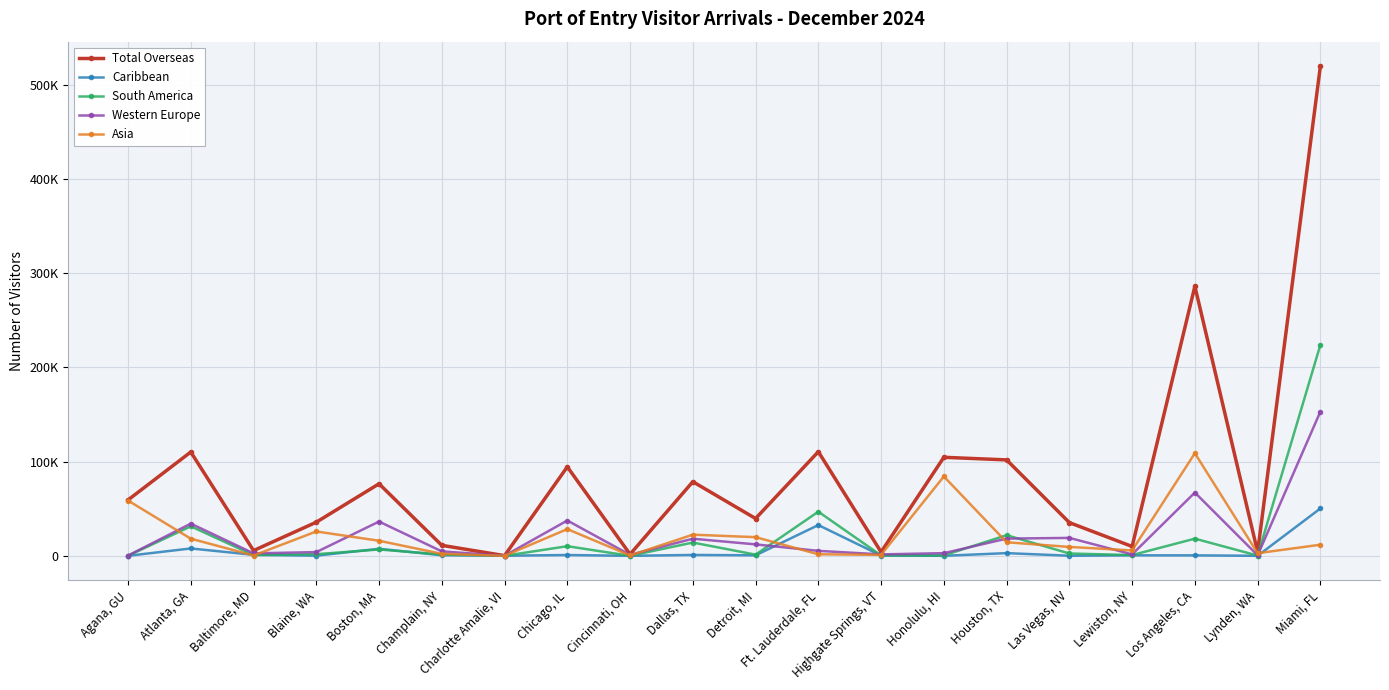

True or false: South America has a value of 387 at Lynden, WA.

False